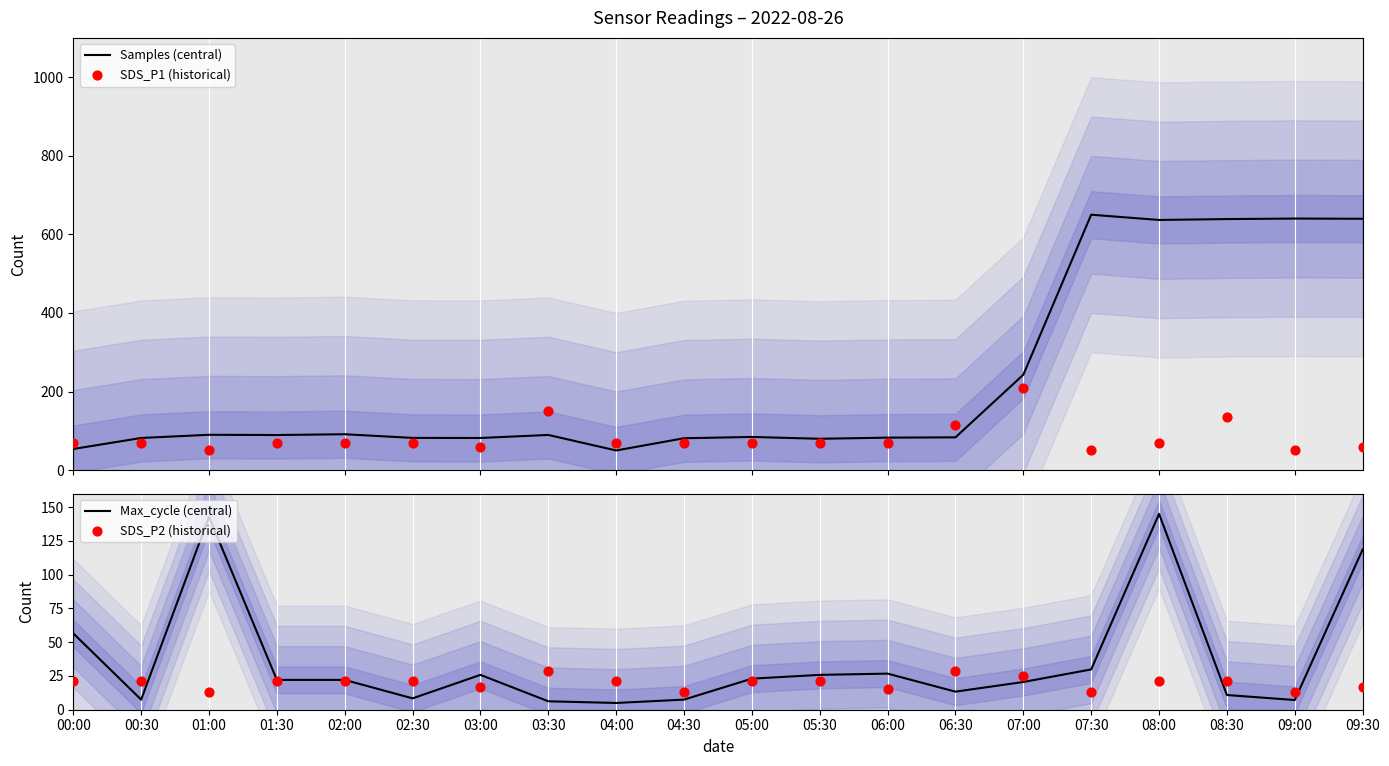

Which series has the largest total across all categories?

Samples (central)